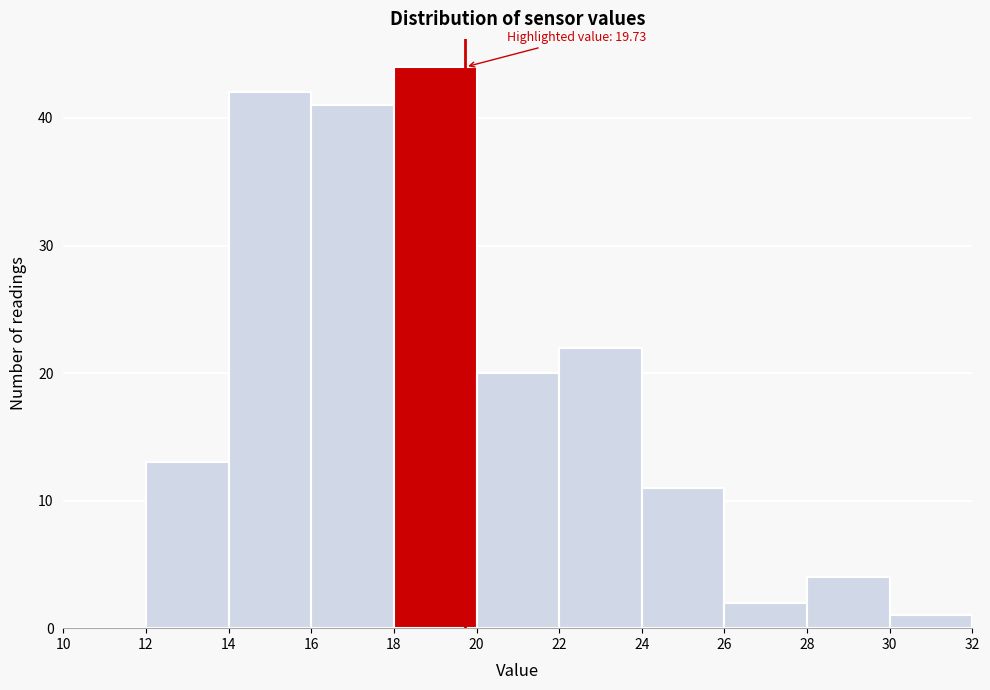

Which range on the x-axis has the tallest bar?

18 to 20